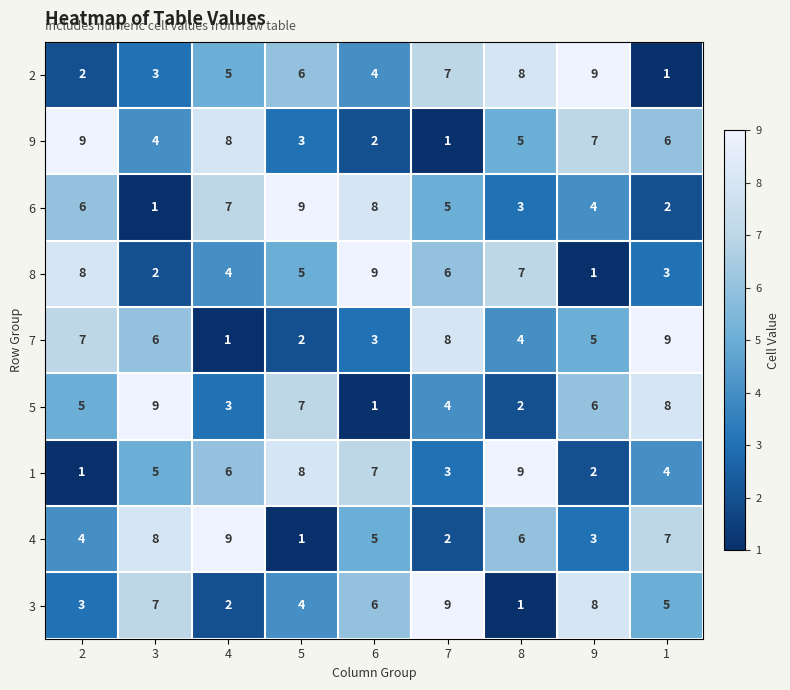

Is it true that 6 equals 1 at 3?

True